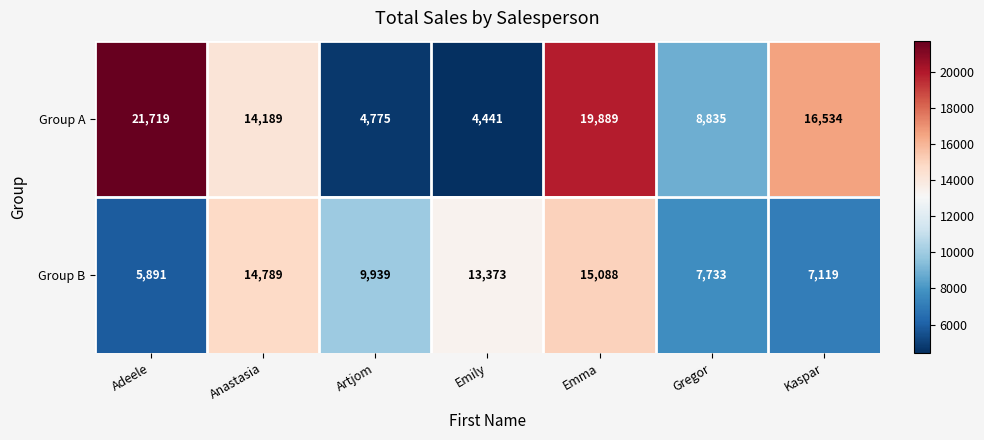

What is the difference between the second highest and second lowest values in the Group B series?

7670